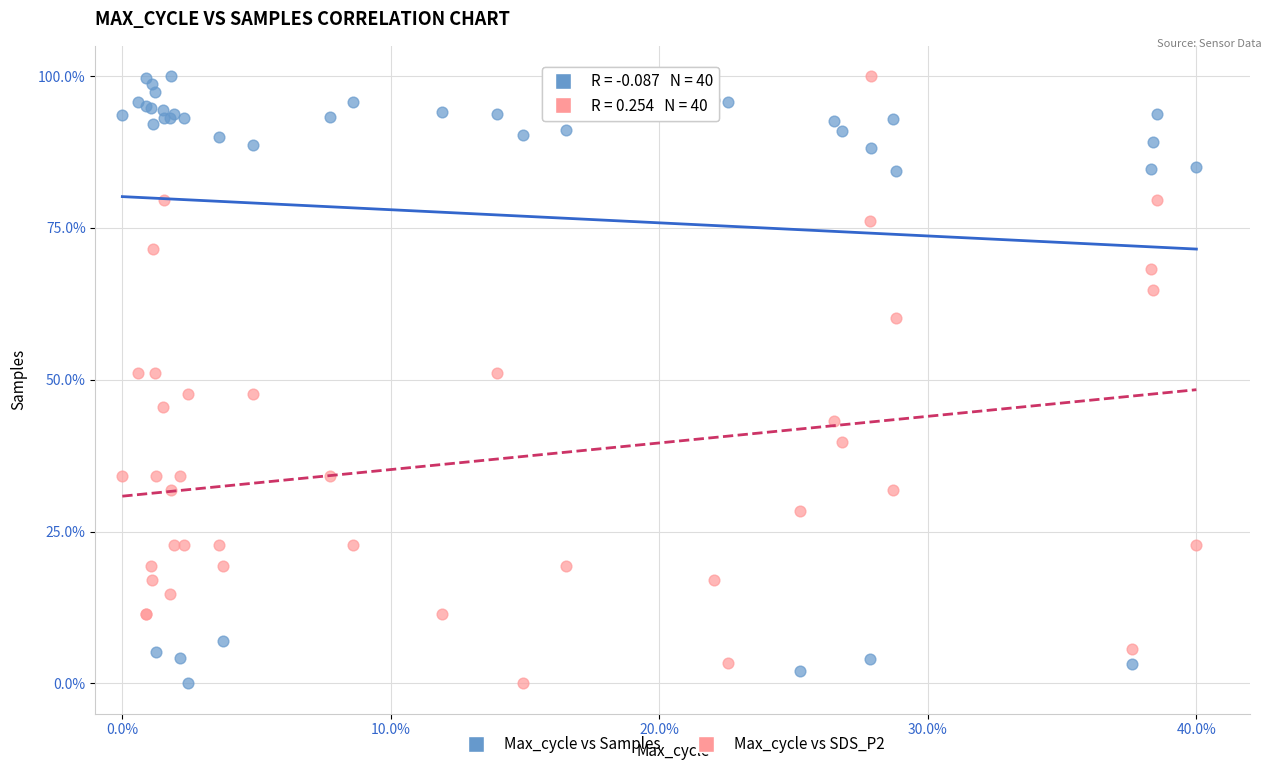

What is the X range (max minus min) for the scatter plot?

40.0